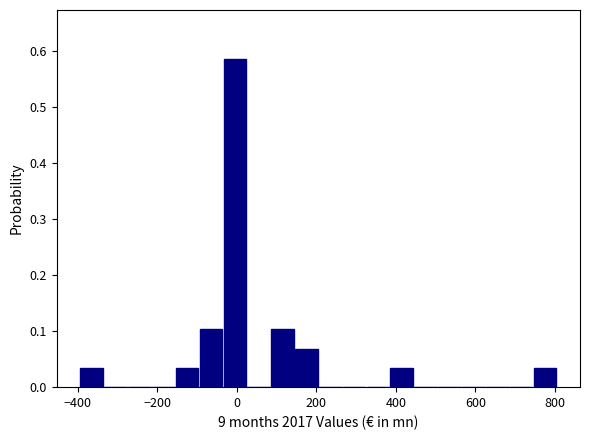

Read against the x-axis, roughly where is the centre of the tallest bar?

0